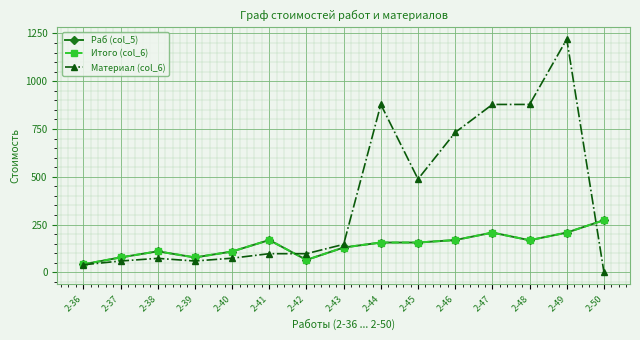

What is the difference between the maximum and minimum values in the Итого (col_6) series?

231.0